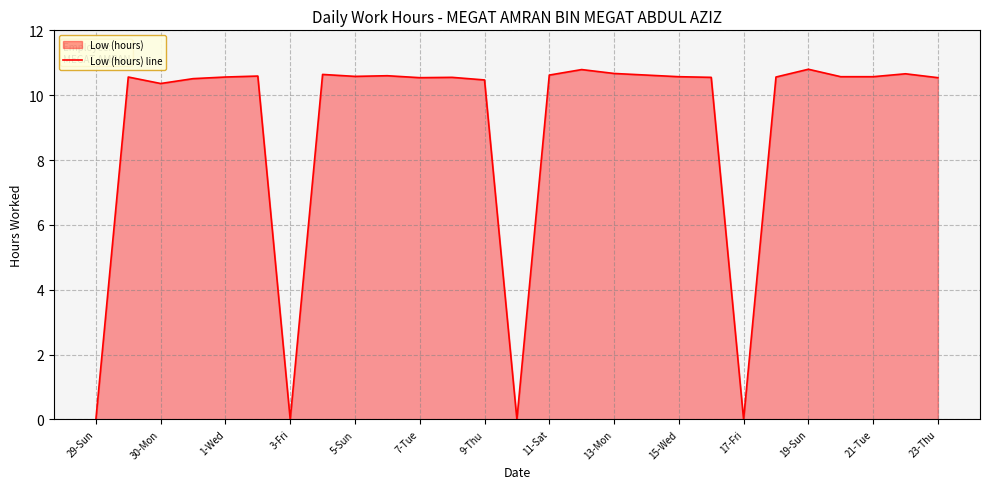

Does the chart have visible grid lines?

Yes